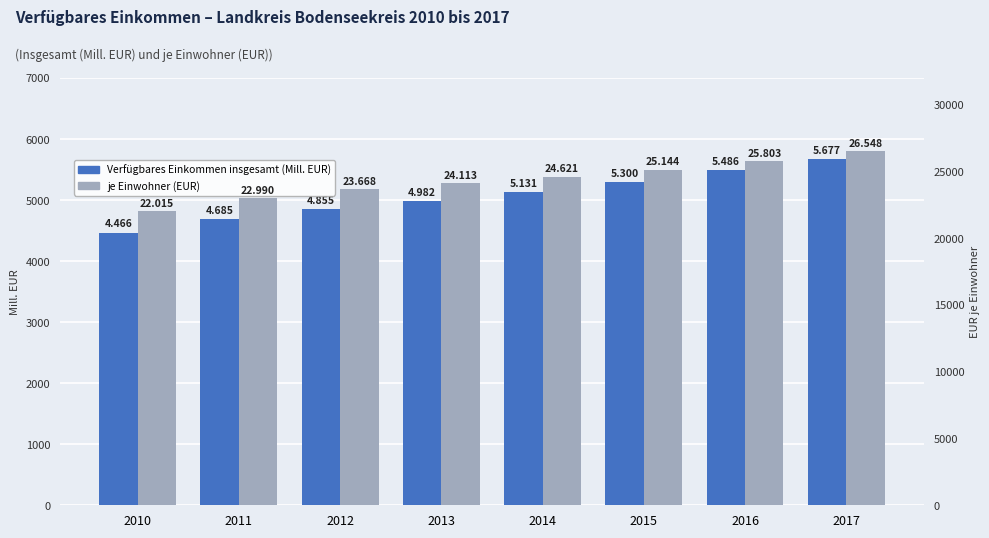

Reading right to left, what are all the values shown in this chart?

Verfügbares Einkommen insgesamt (Mill. EUR): 5677.7	5486.6	5300.1	5131.5	4983.0	4855.9	4685.1	4466.5
je Einwohner (EUR): 26548.0	25803.0	25144.0	24621.0	24113.0	23668.0	22990.0	22015.0